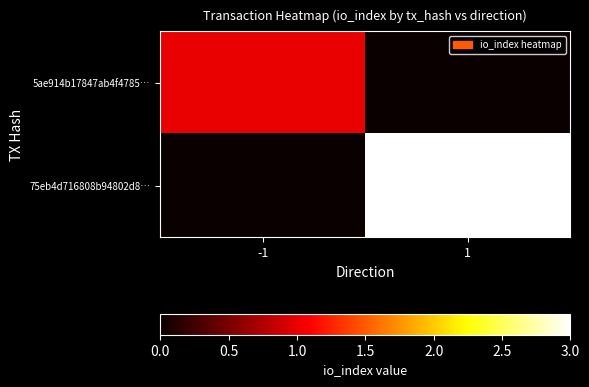

At how many categories does at least one series exceed 1?

1